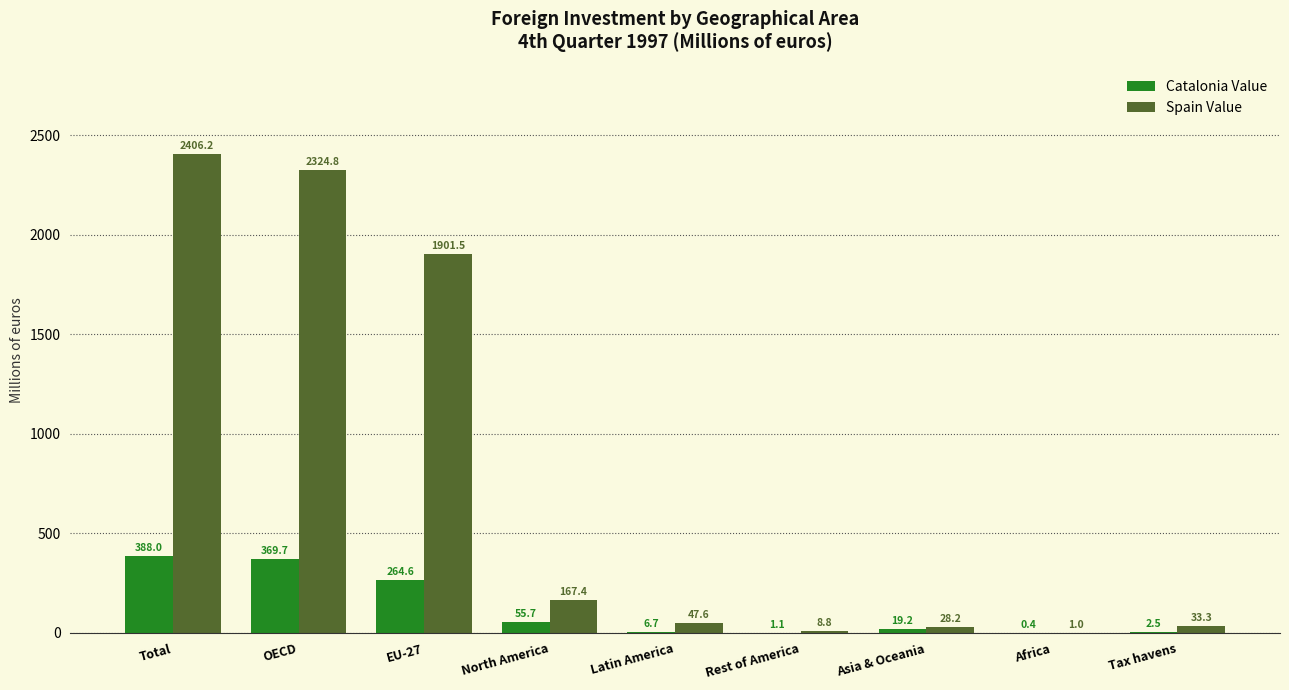

At which category is the sum across all series the highest?

Total